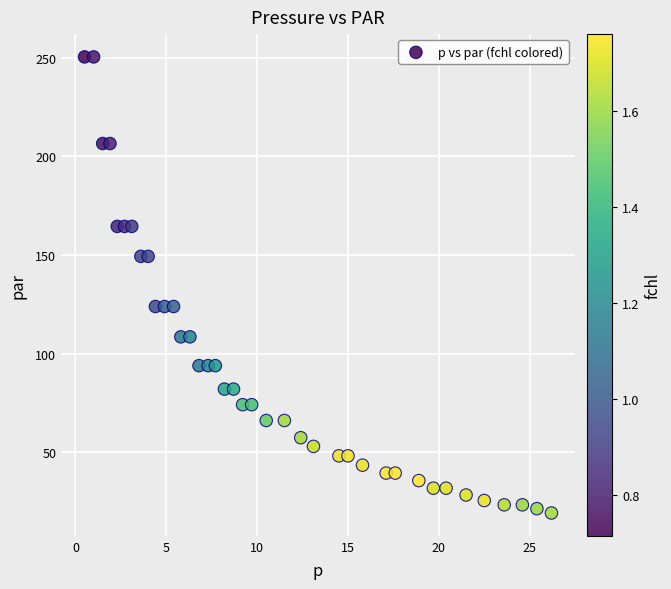

What is the range of Y values (max minus min)?

231.3